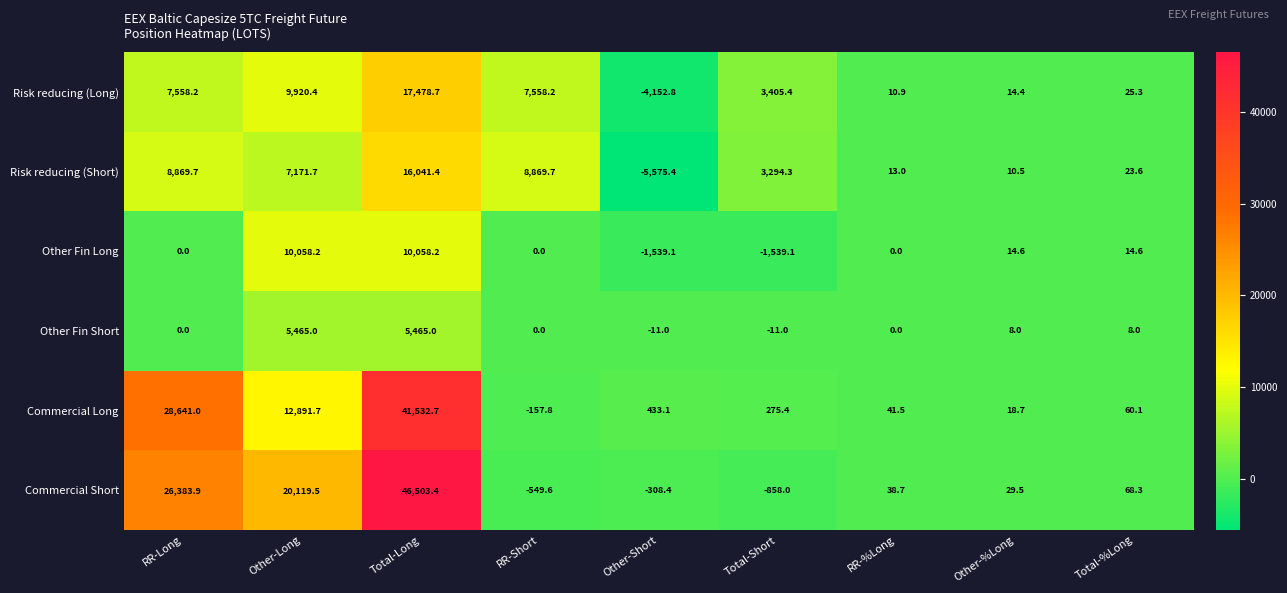

What is the spread (max minus min) of values at Total-Long?

41038.4